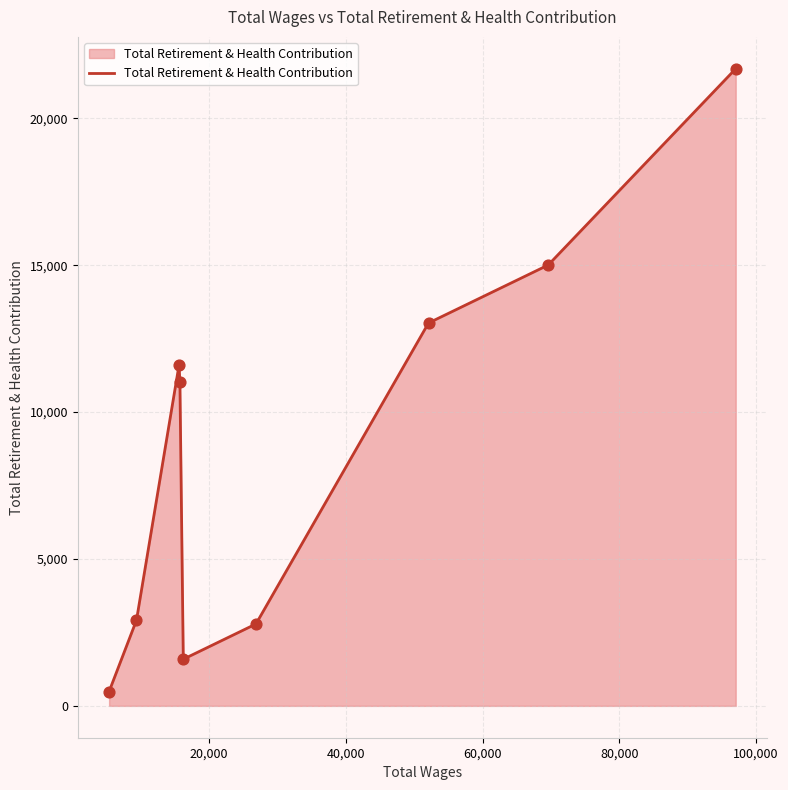

What is the minimum value shown in the chart?

489